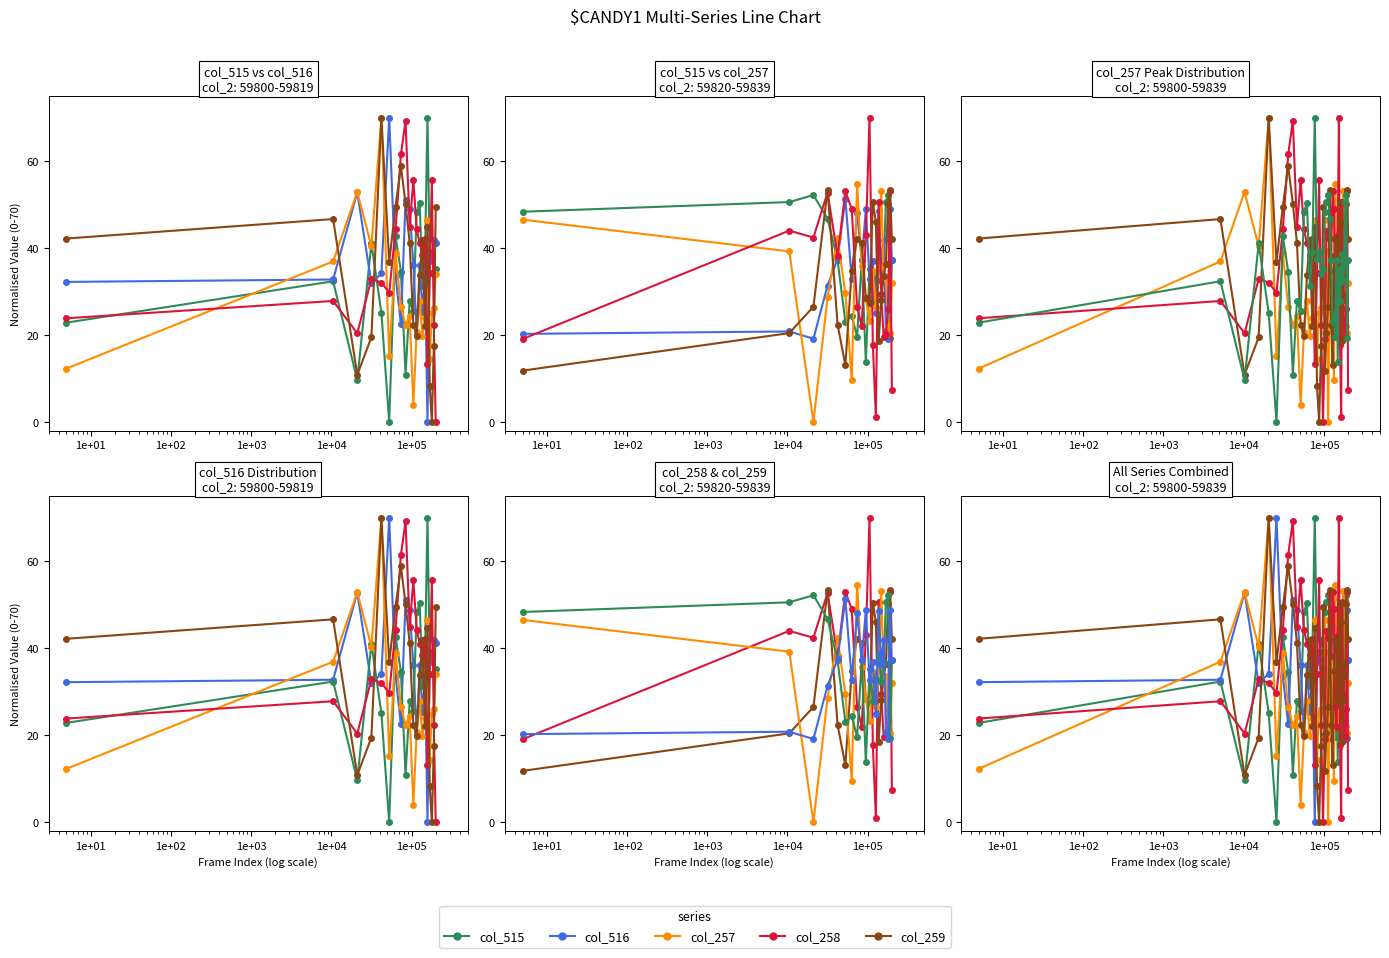

What are all the series names shown in the legend?

col_515, col_516, col_257, col_258, col_259